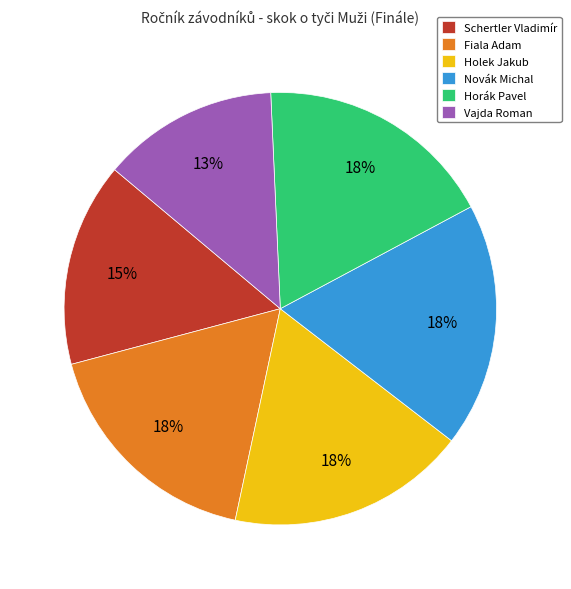

To the nearest percent, what portion does Novák Michal represent?

18%